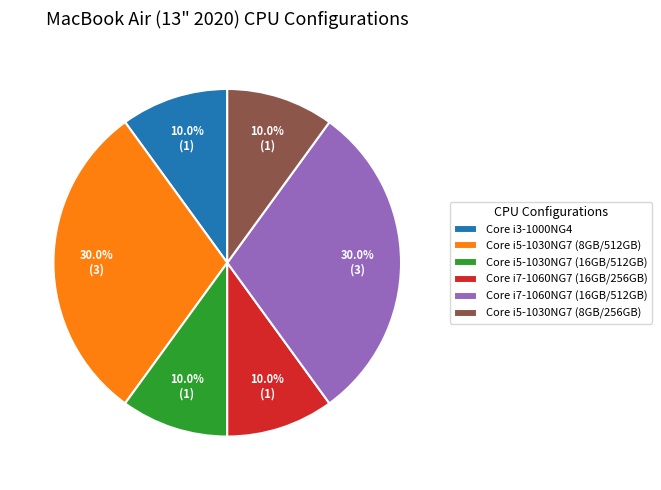

To the nearest percent, what is the combined percentage of Core i7-1060NG7 (16GB/256GB) and Core i5-1030NG7 (16GB/512GB)?

20%